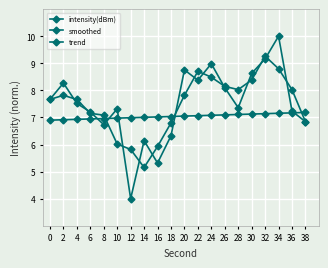

How many distinct data groups are displayed?

3